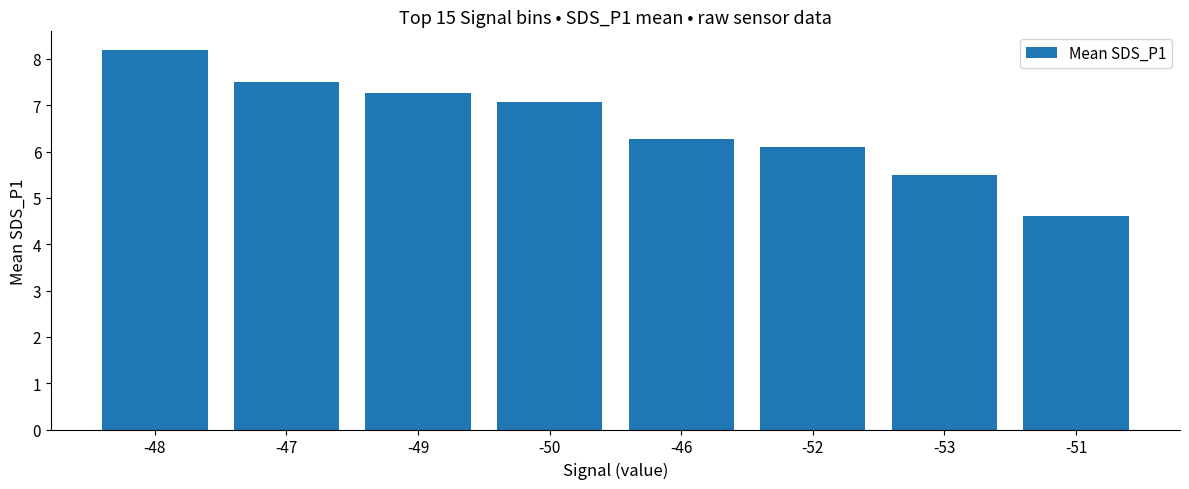

Reading left to right, list all the values displayed in this chart.

8.2	7.5	7.3	7.1	6.3	6.1	5.5	4.6